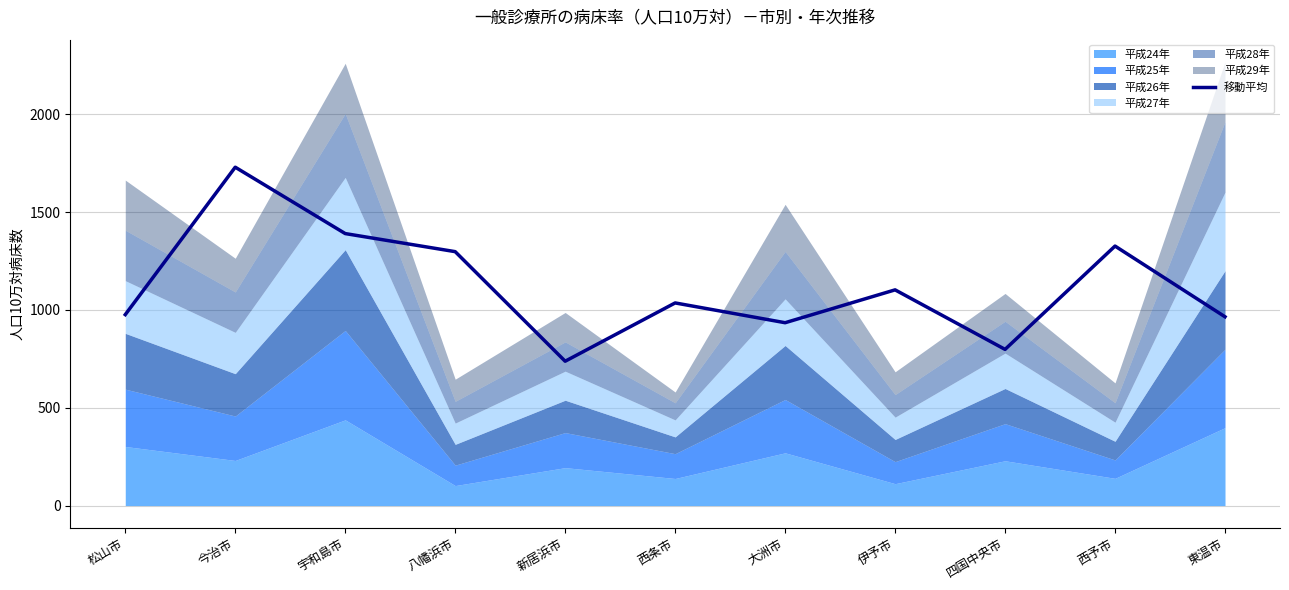

How many lines are shown in the chart?

1